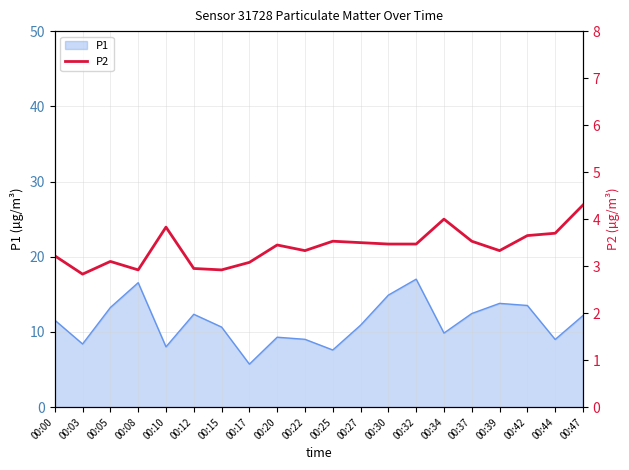

What is the lowest value of the P1 series?

5.7